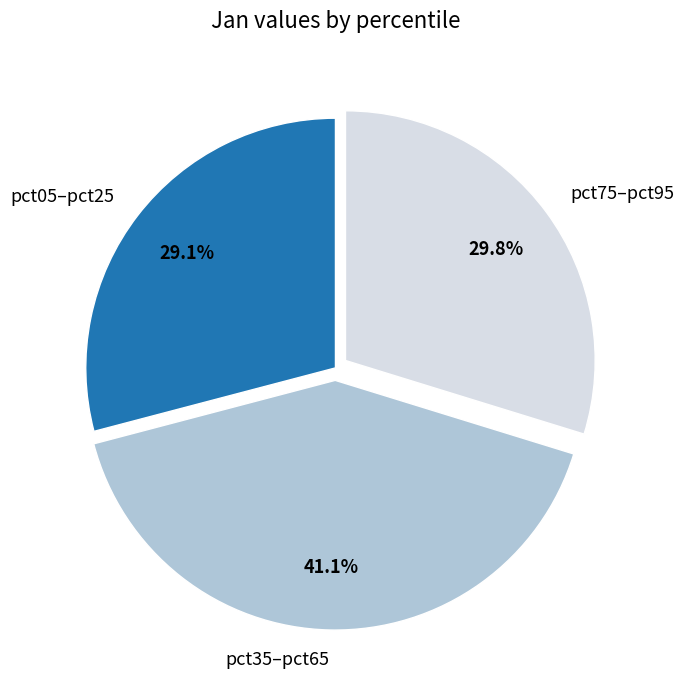

Combined, do pct05–pct25 and pct35–pct65 account for over 50%?

Yes